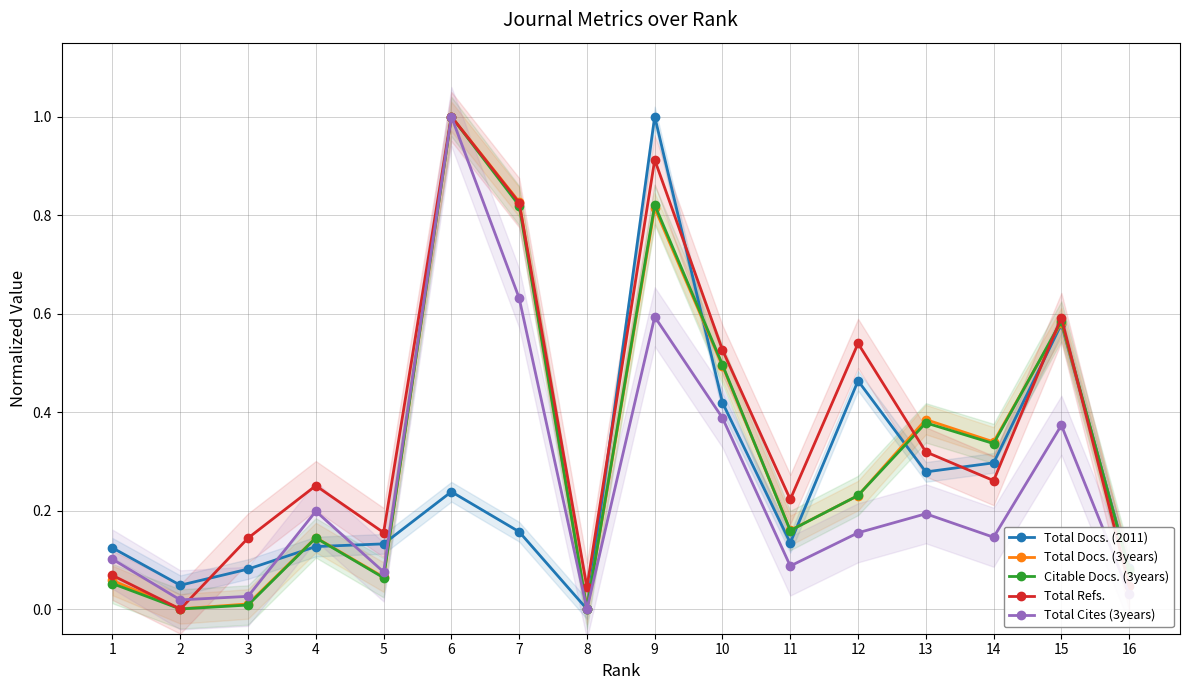

Which has a higher value, 15 or 8?

15